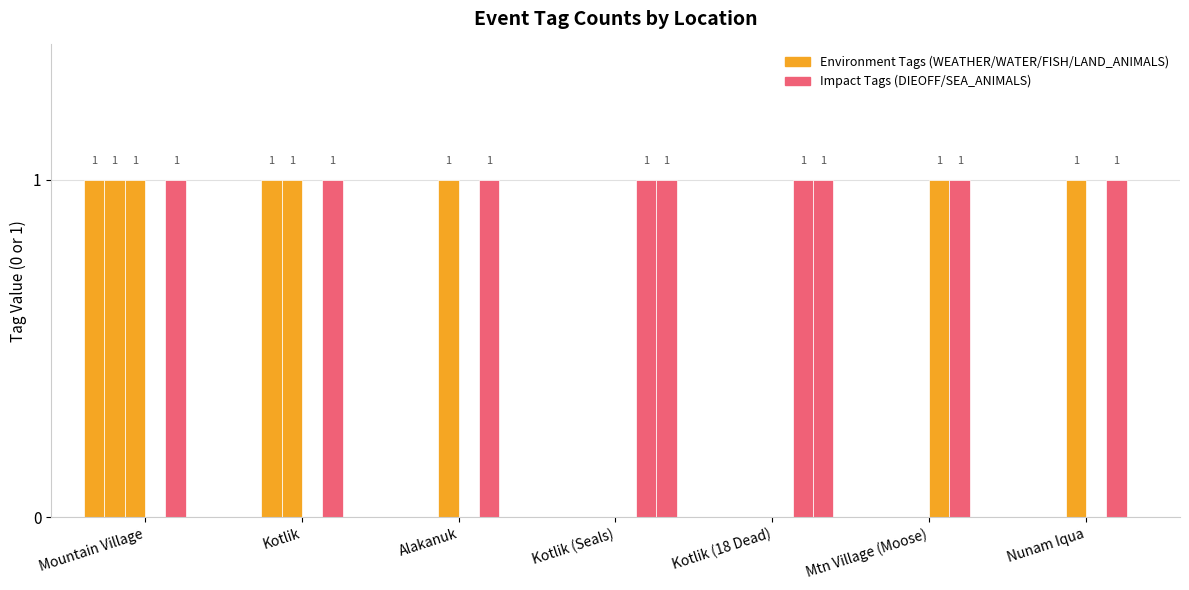

The DIEOFF series shows 2 at Mountain Village. True or false?

False